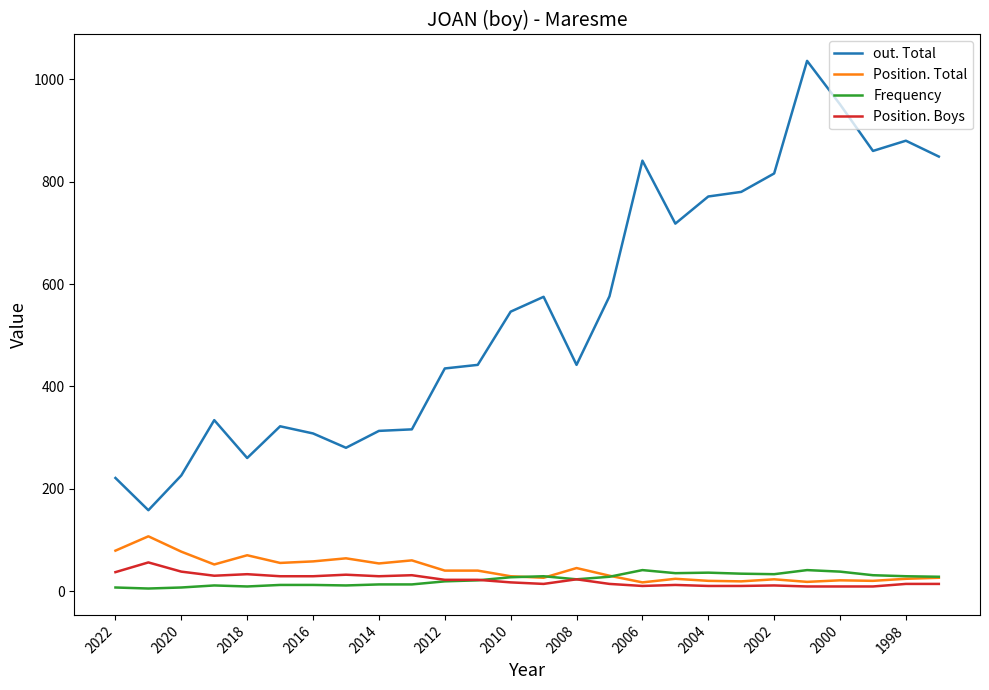

Which series has the largest total across all categories?

out. Total